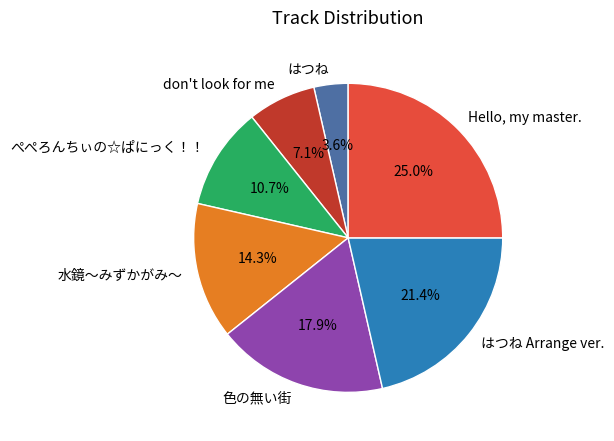

What percentage is the don't look for me slice, to the nearest percent?

7%